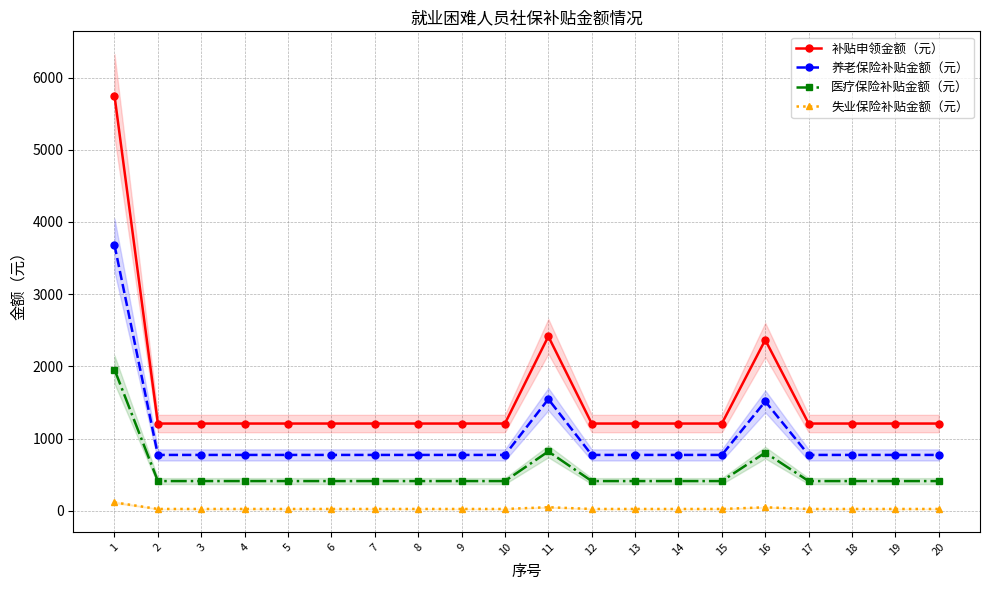

Does the chart display data point markers on the line(s)?

Yes